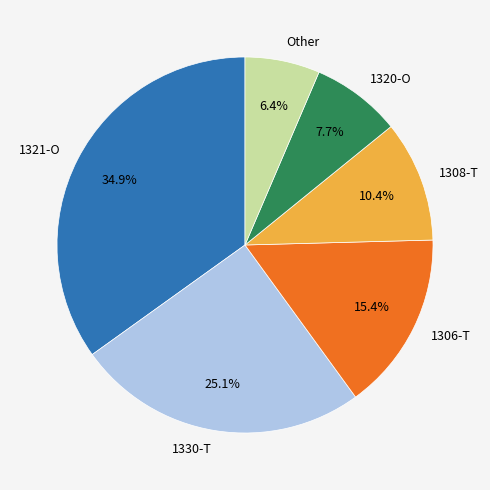

Which category has the smallest portion of the pie?

Other